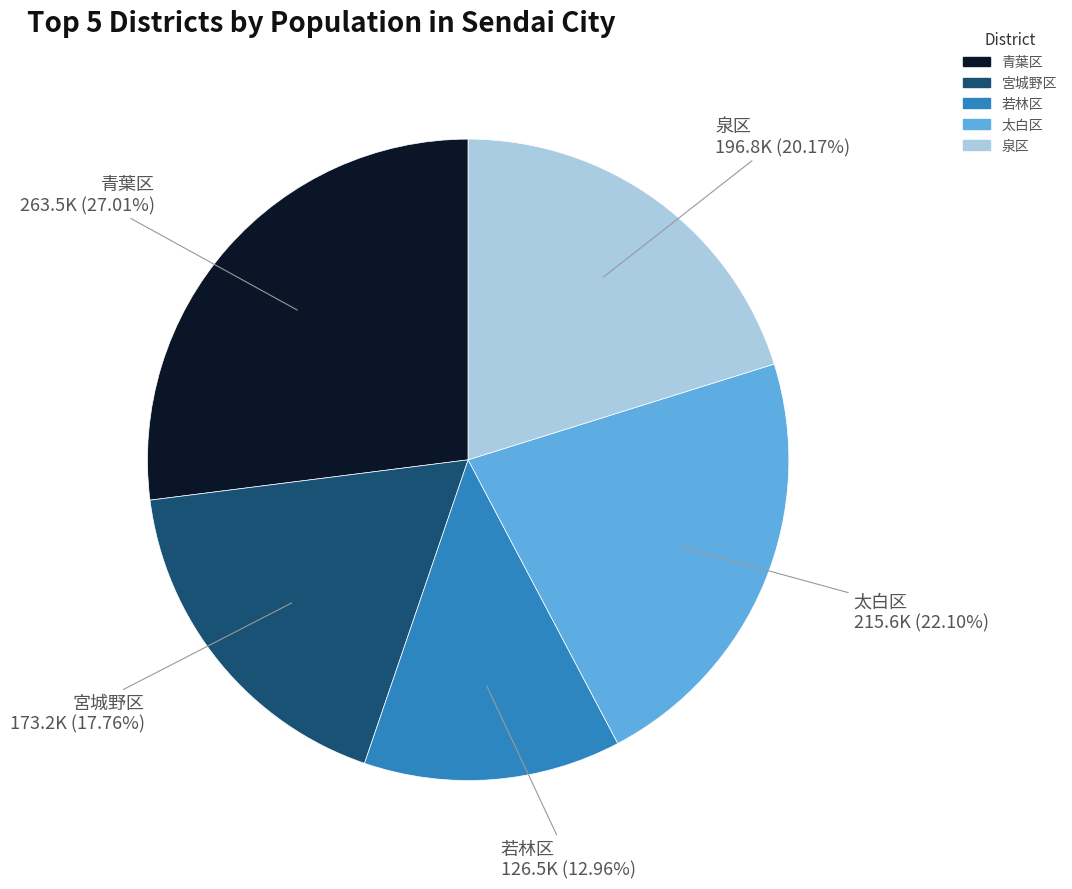

How many segments does this pie chart have?

5